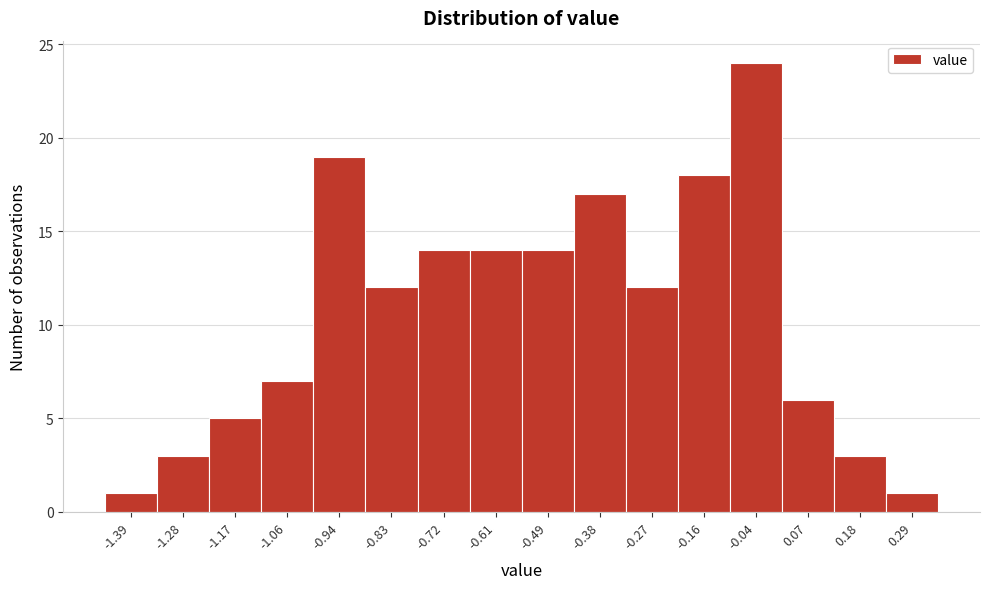

Reading left to right, list every bar in this chart as the range it spans on the x-axis followed by its height. Neither the bar edges nor the heights are printed on the chart, so give them approximately, as read against the axes.

-1.44 to -1.34: 1
-1.34 to -1.22: 3
-1.22 to -1.12: 5
-1.12 to -1.00: 7
-1.00 to -0.88: 19
-0.88 to -0.78: 12
-0.78 to -0.66: 14
-0.66 to -0.54: 14
-0.54 to -0.44: 14
-0.44 to -0.32: 17
-0.32 to -0.22: 12
-0.22 to -0.10: 18
-0.10 to 0.02: 24
0.02 to 0.12: 6
0.12 to 0.24: 3
0.24 to 0.36: 1